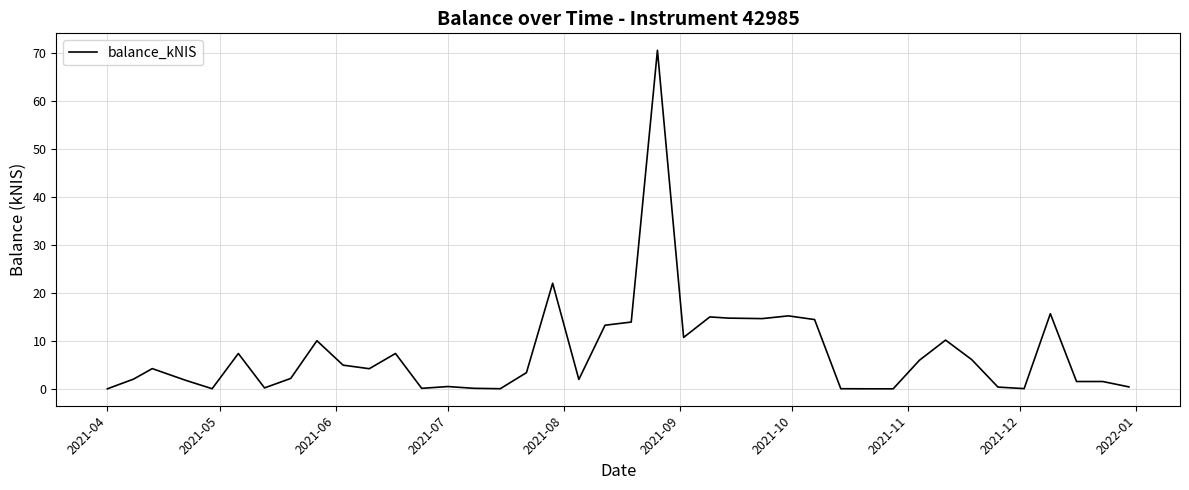

How many categories are shown in the chart?

40